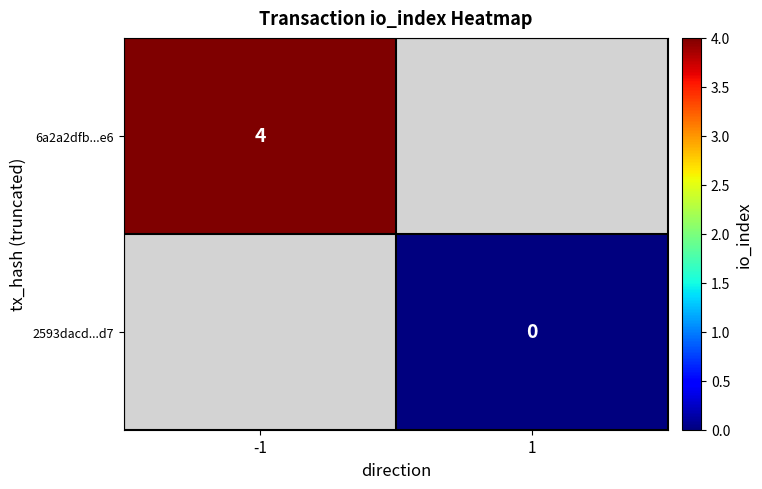

Which has a higher value, 1 or -1?

-1